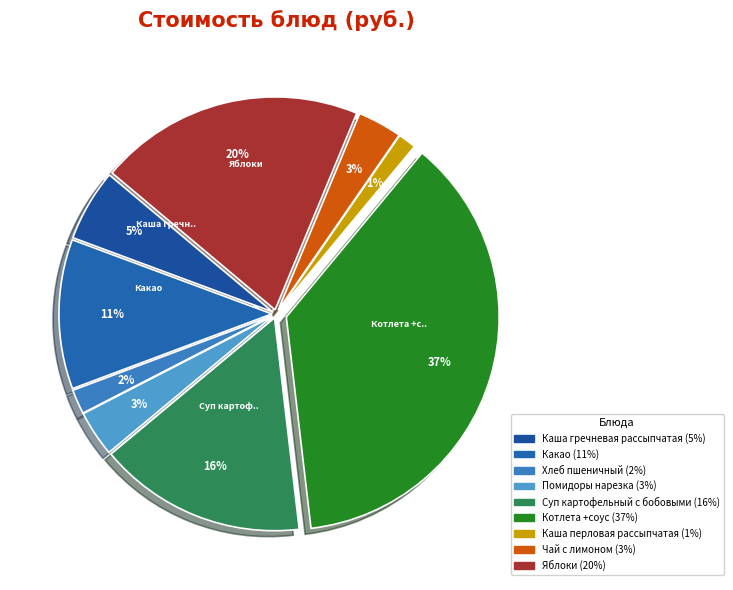

Does any single category account for the majority?

No